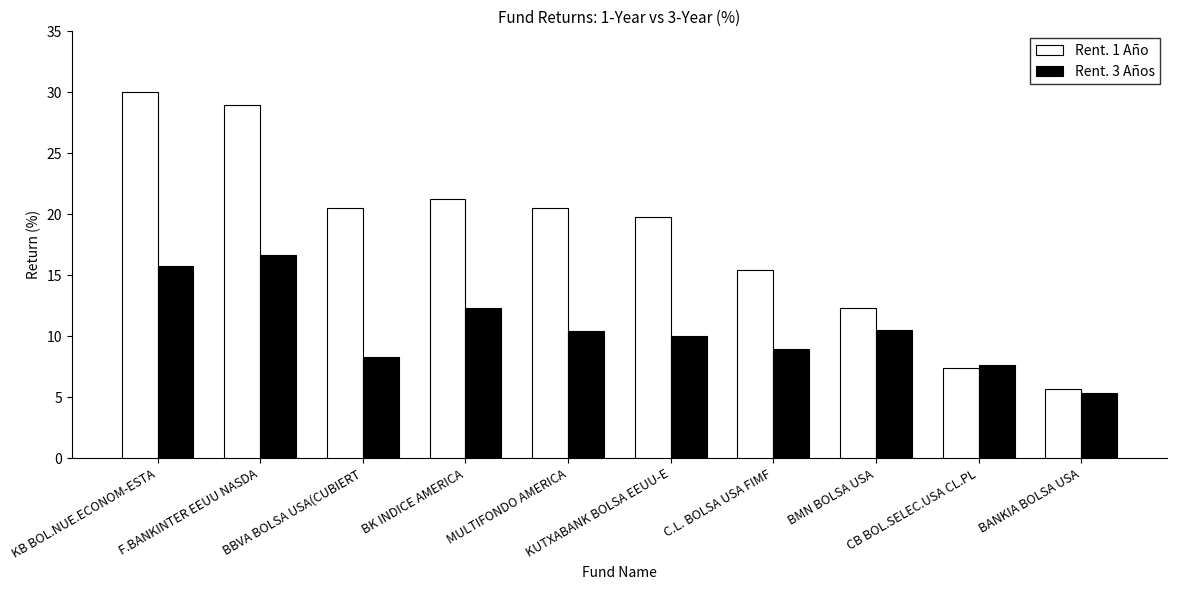

At C.L. BOLSA USA FIMF, list the series in order from smallest to largest.

Rent. 3 Años, Rent. 1 Año